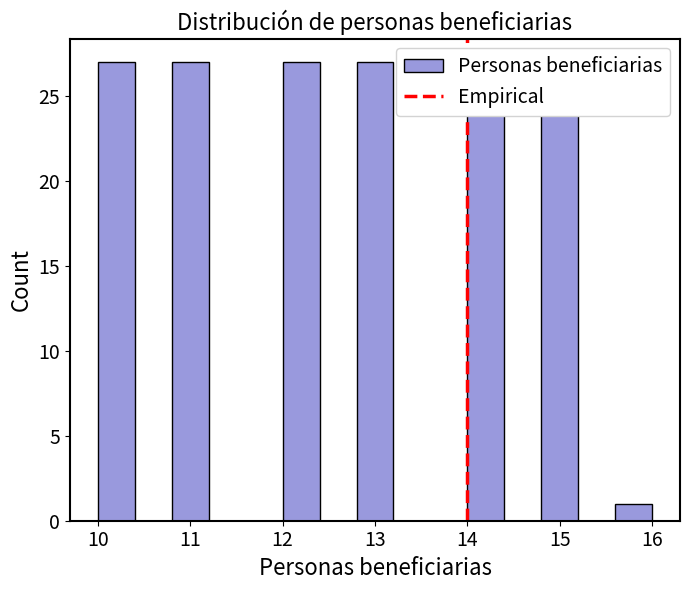

What is the height of the bar covering 10.8 to 11.2 on the x-axis? The values are not printed on the chart, so give them approximately, as read against the axis.

27